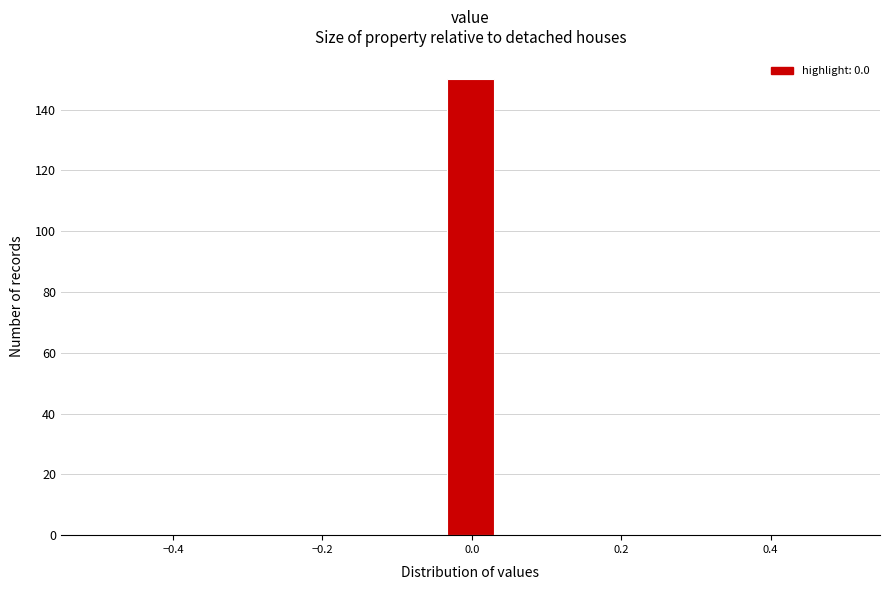

Around what value on the x-axis is the tallest bar? Give the approximate position of its centre, as read against the axis.

0.00